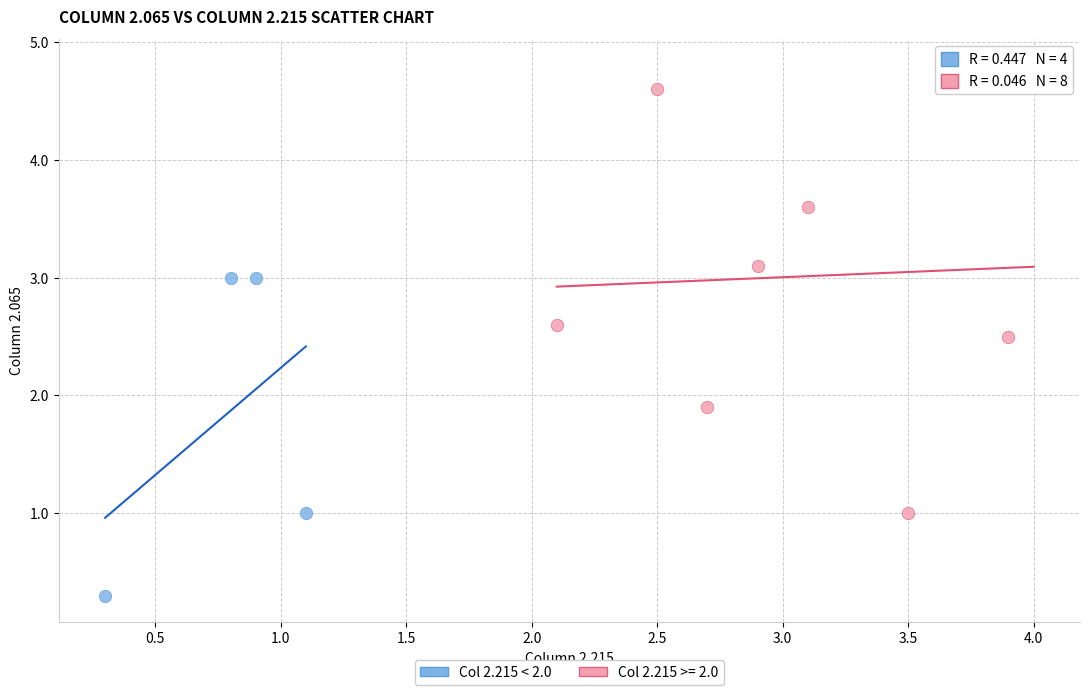

Which series contains the lowest Y value?

Col 2.215 < 2.0